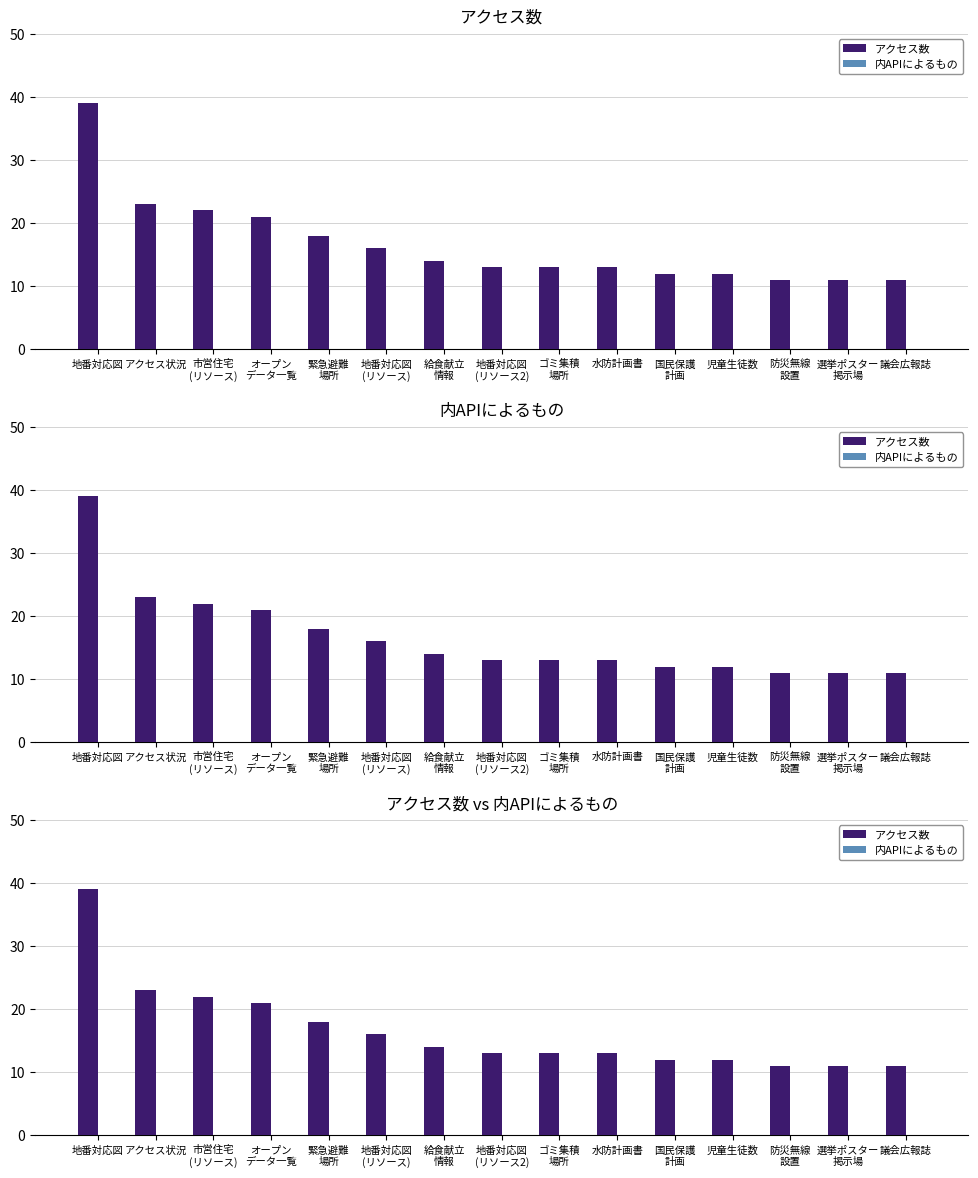

What is the value of the アクセス数 bar at the 1st from the left?

39